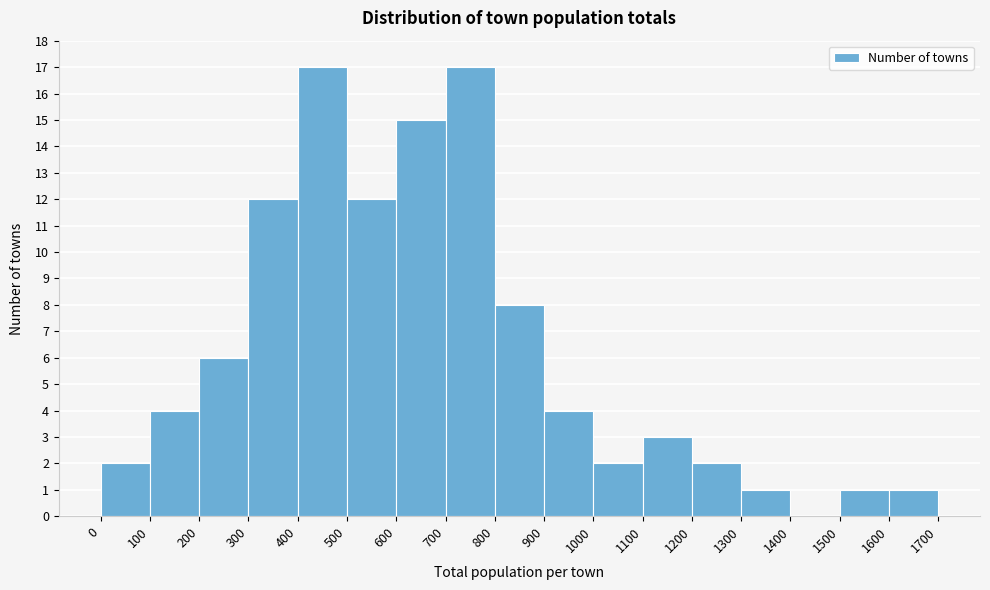

Reading left to right, transcribe this chart: for each bar, give the range it covers on the x-axis and its height. The values are not printed on the chart, so give them approximately, as read against the axis.

0 to 100: 2
100 to 200: 4
200 to 300: 6
300 to 400: 12
400 to 500: 17
500 to 600: 12
600 to 700: 15
700 to 800: 17
800 to 900: 8
900 to 1000: 4
1000 to 1100: 2
1100 to 1200: 3
1200 to 1300: 2
1300 to 1400: 1
1400 to 1500: 0
1500 to 1600: 1
1600 to 1700: 1